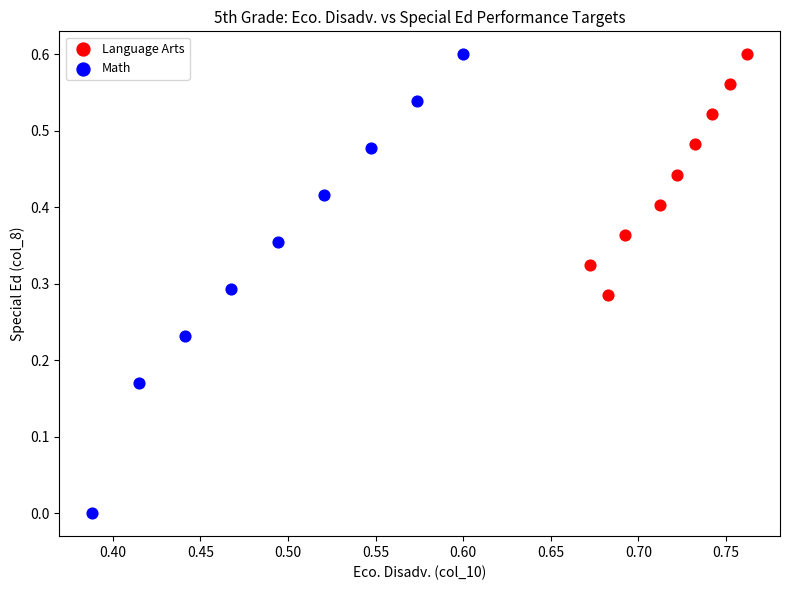

Which series contains the lowest Y value?

Math